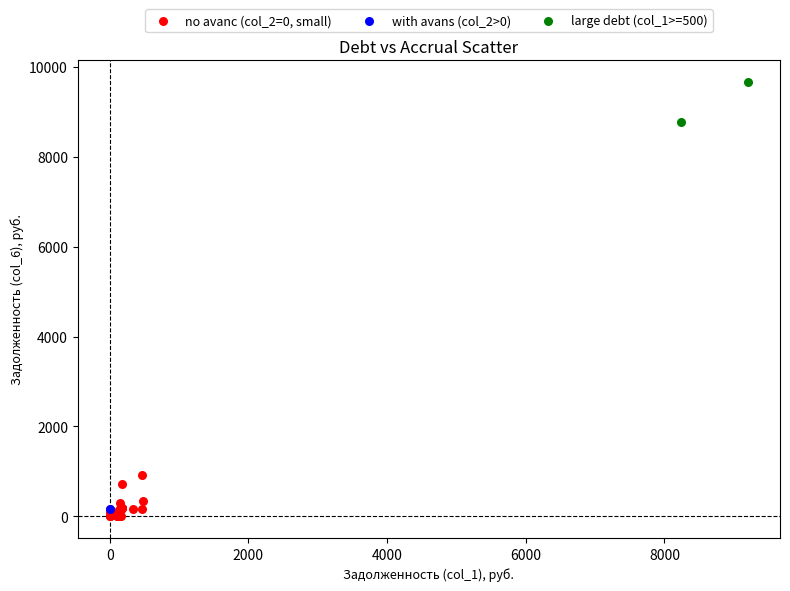

Which series contains the lowest Y value?

no avanс (col_2=0, small)